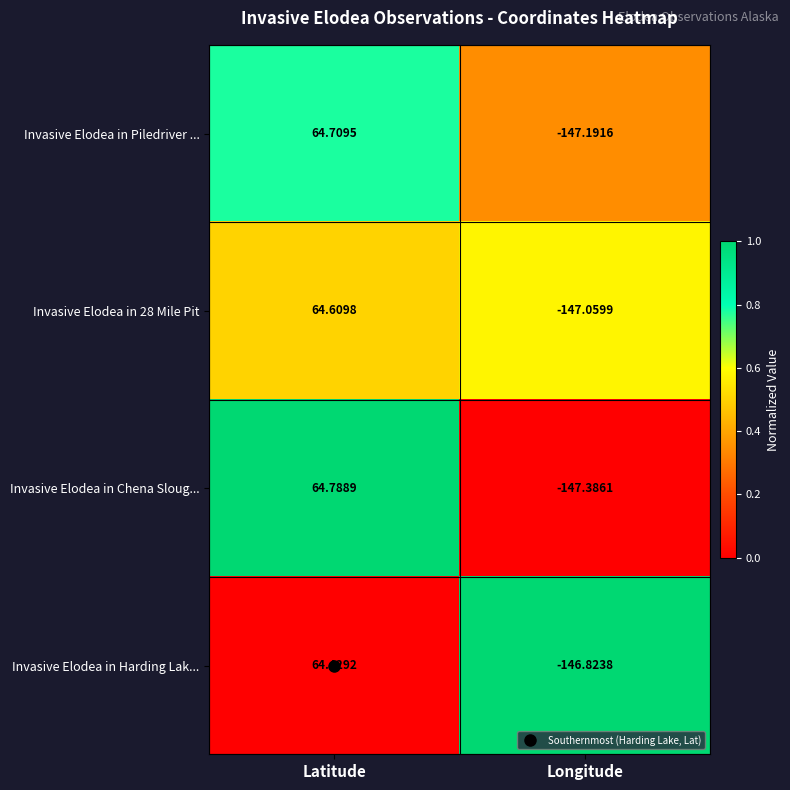

At which label is Invasive Elodea in Chena Sloug... closest to -41?

Latitude